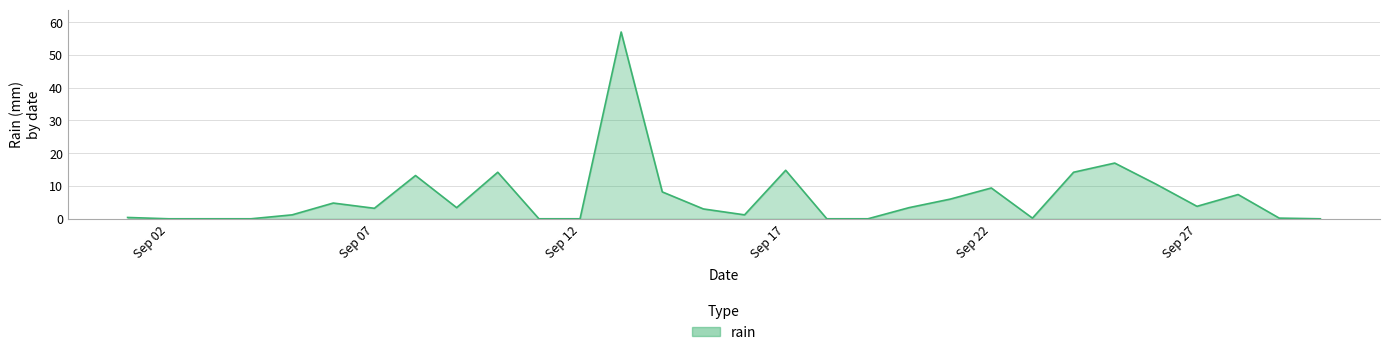

What is the greatest value displayed?

57.0